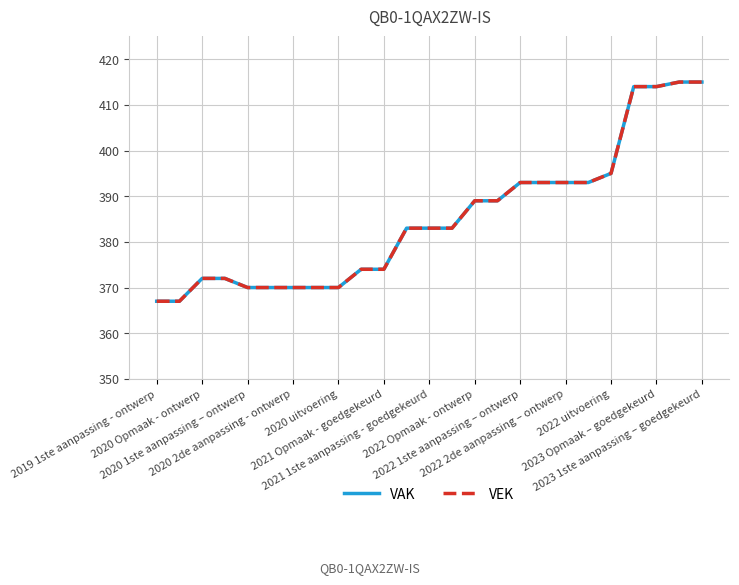

Does the chart display data point markers on the line(s)?

No